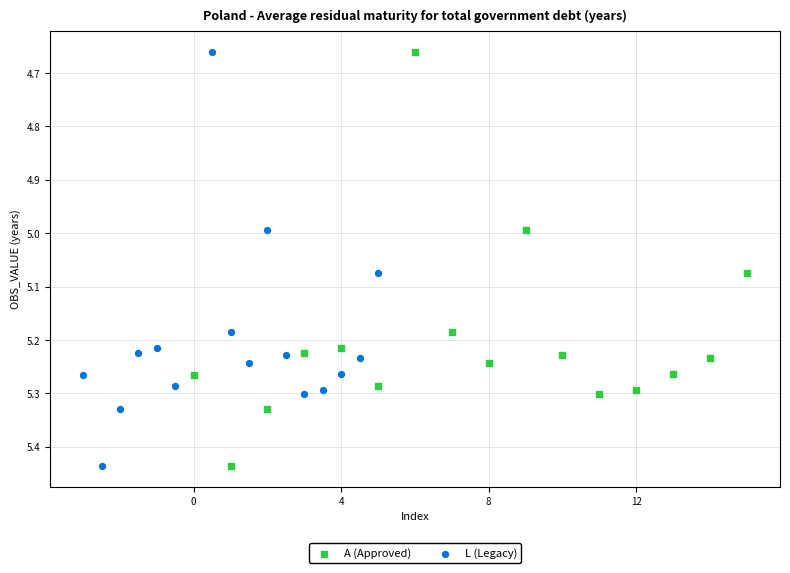

What are all the series names shown in the legend?

A (Approved), L (Legacy)